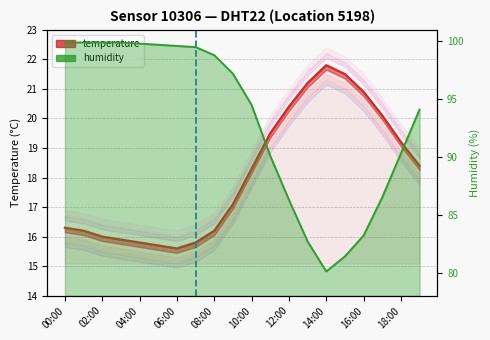

Does the chart display data point markers on the line(s)?

No